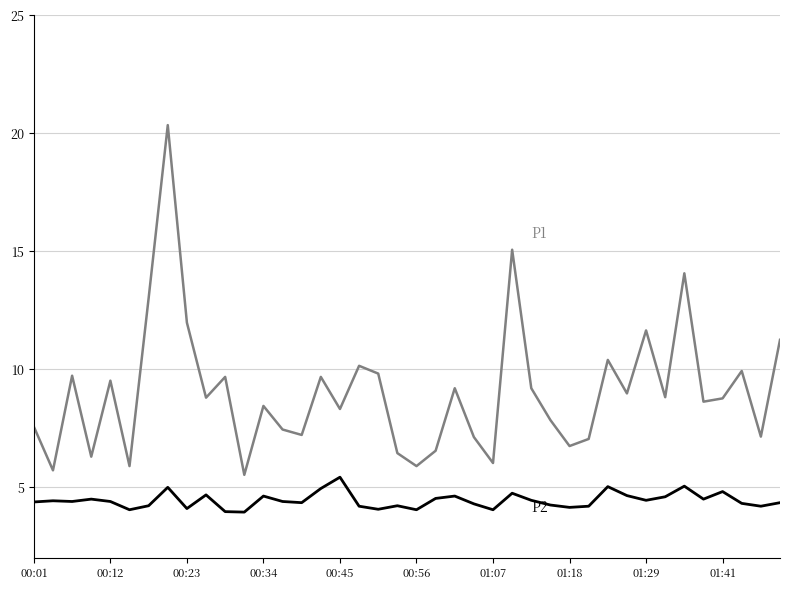

What is the maximum value shown in the chart?

20.4